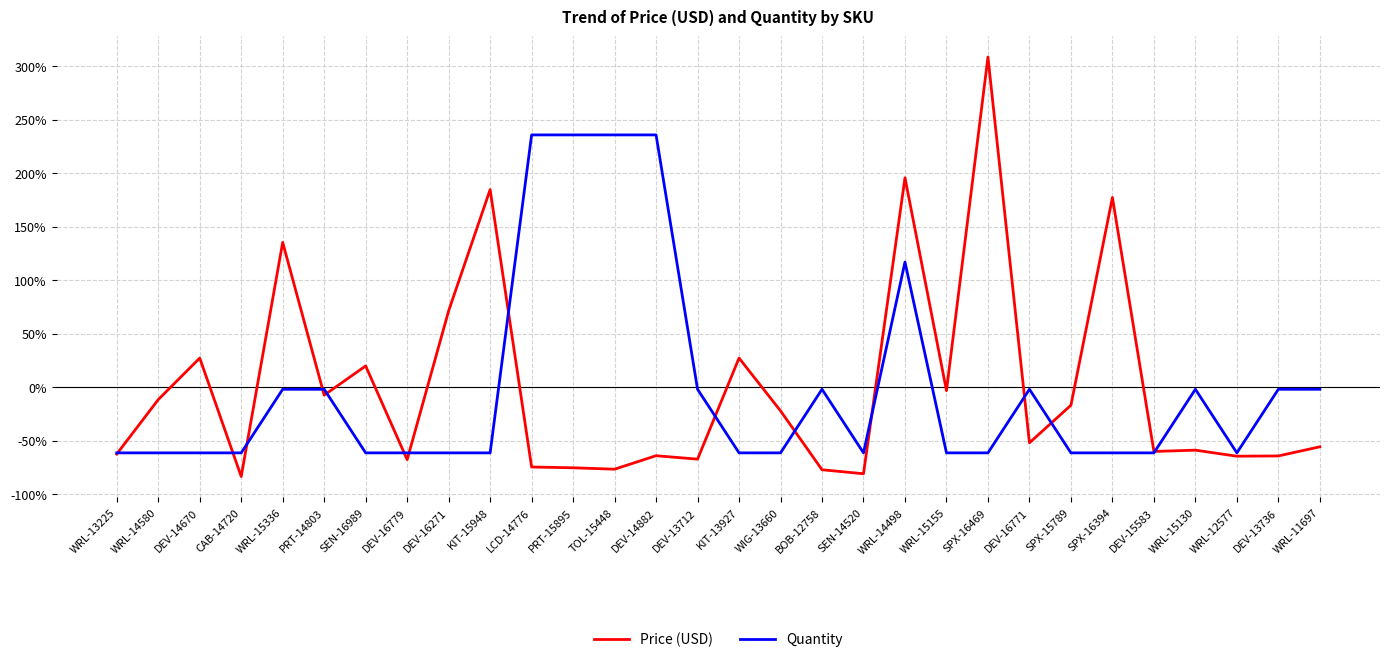

Which category has the highest value in the Price (USD) series?

SPX-16469